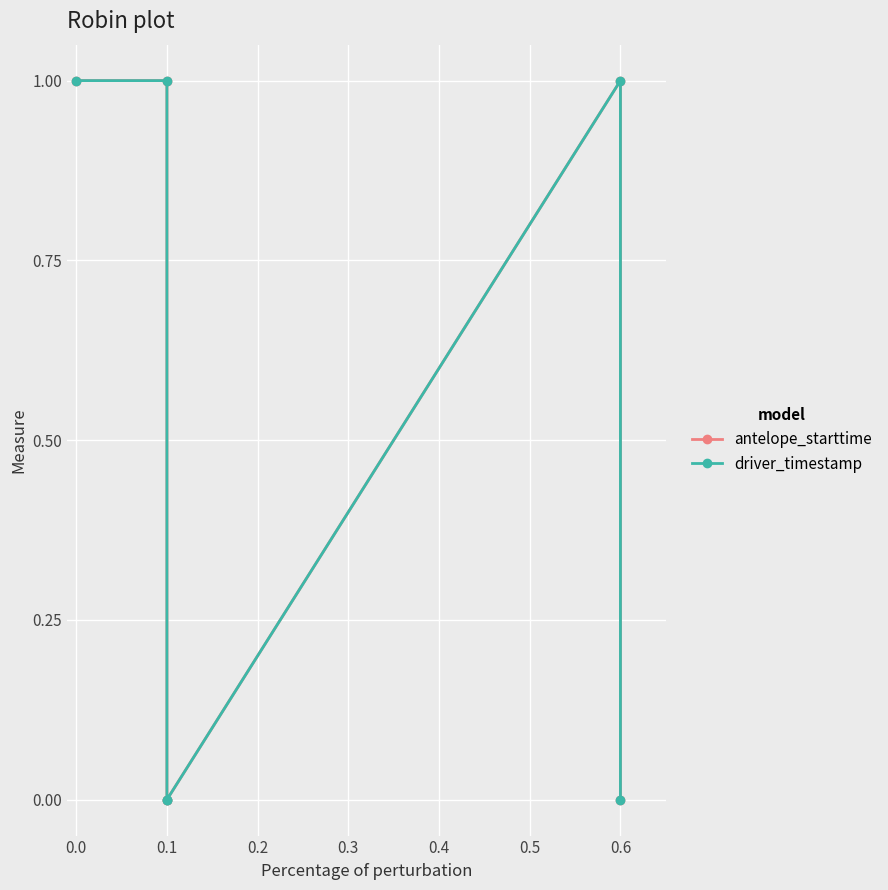

What are all the series names shown in the legend?

antelope_starttime, driver_timestamp